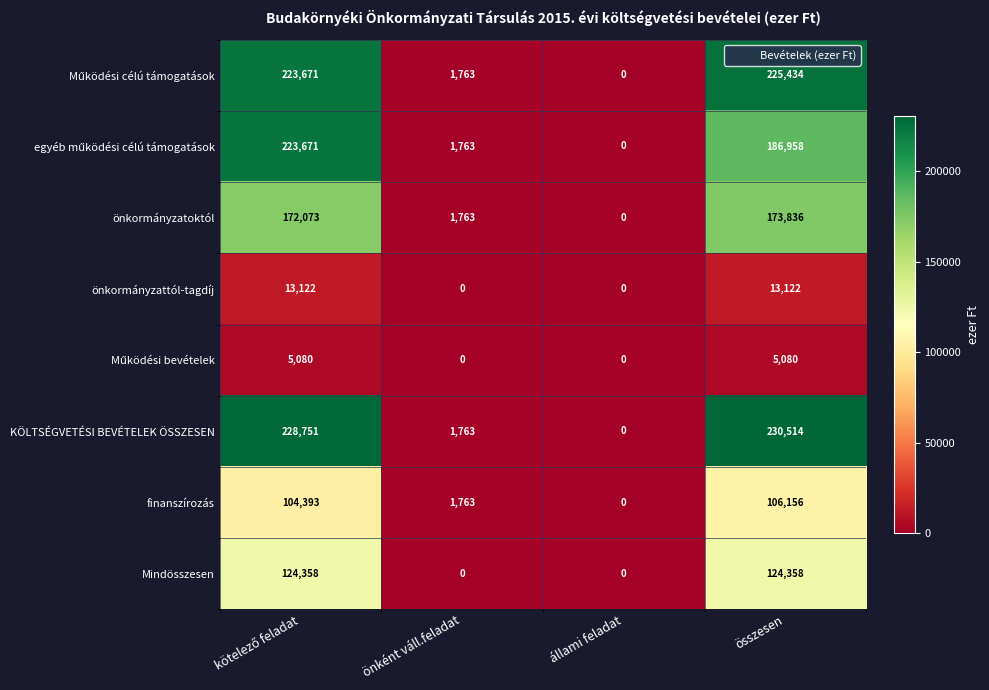

What is the average value of the KÖLTSÉGVETÉSI BEVÉTELEK ÖSSZESEN series?

115257